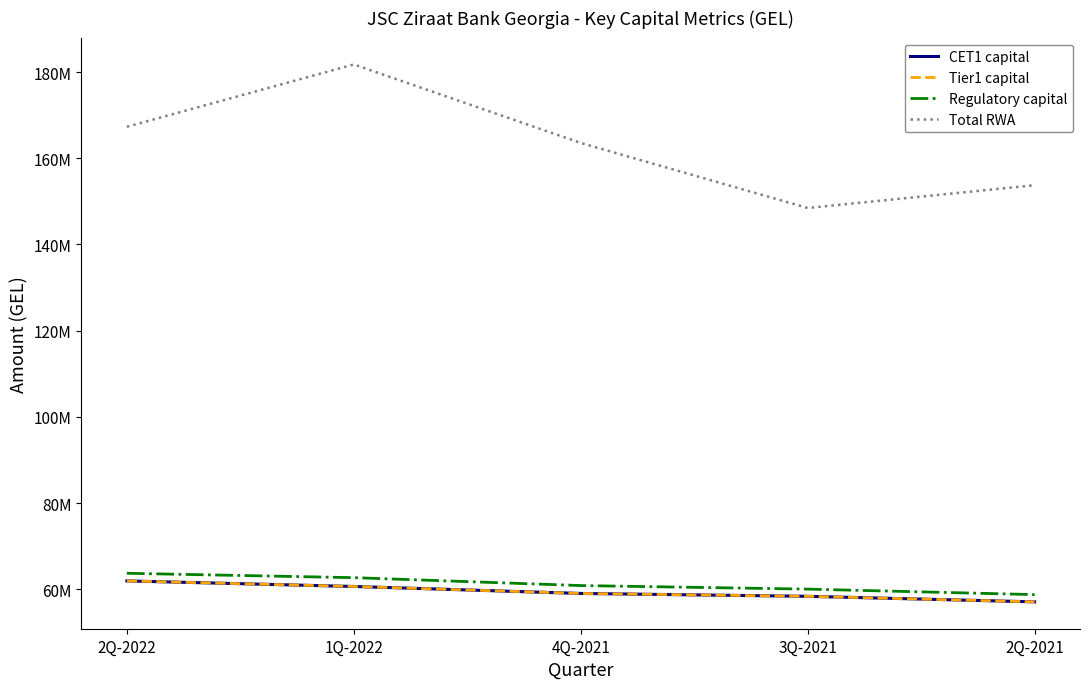

Is the value of Regulatory capital at 3Q-2021 greater than the value of Total RWA at 2Q-2022?

No